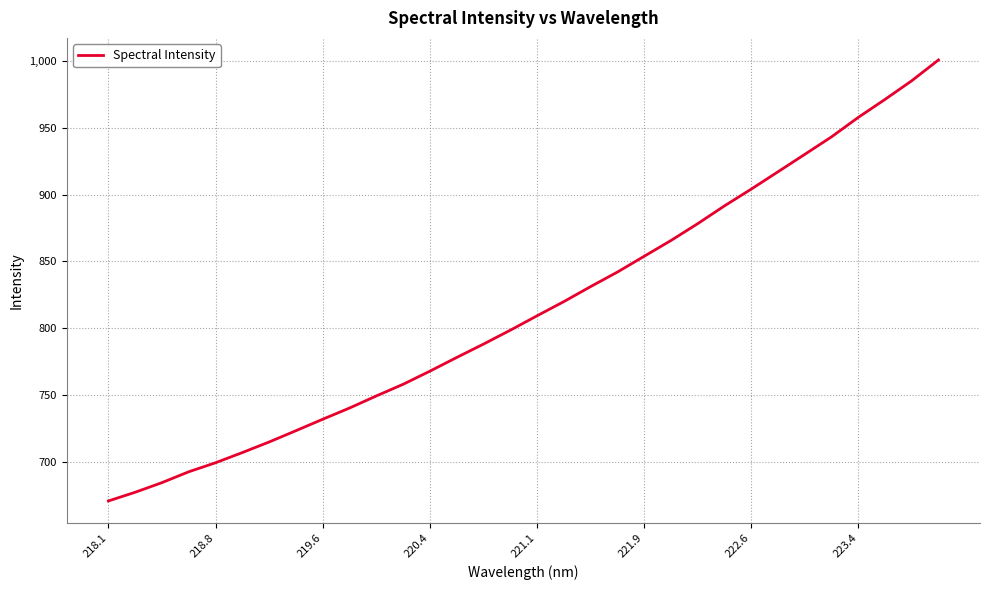

What is the minimum value shown in the chart?

670.7